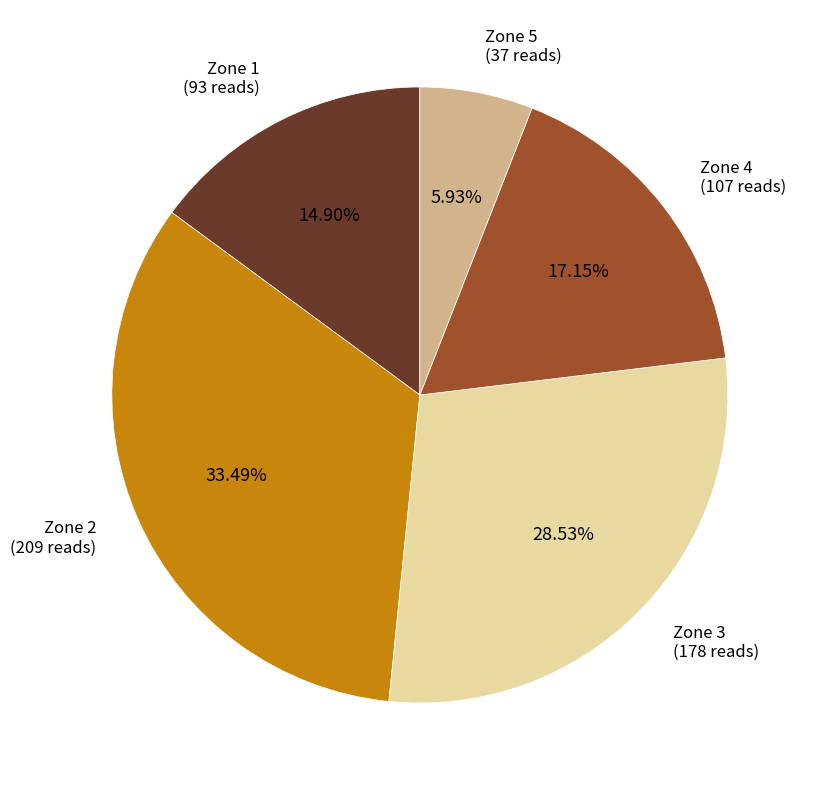

Is there any slice that represents more than half of the pie?

No